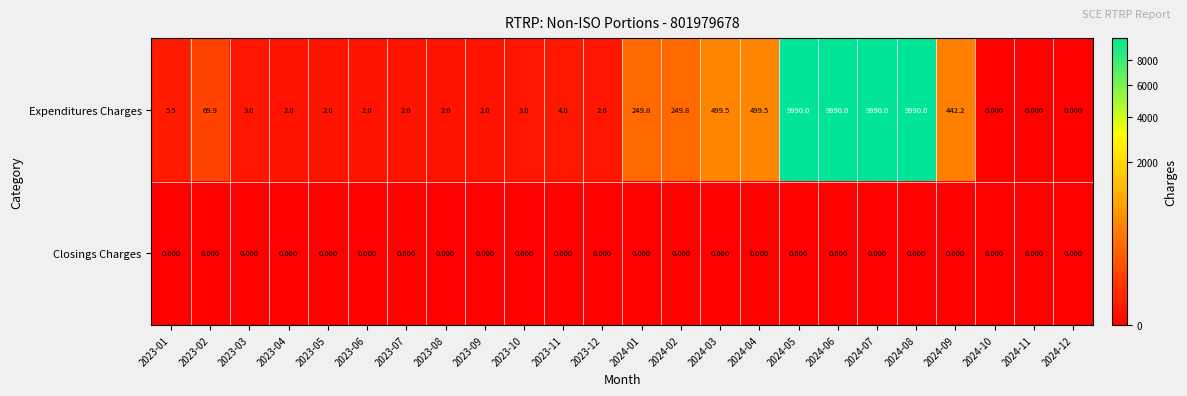

Which series changed the most between 2024-01 and 2024-11?

Expenditures Charges